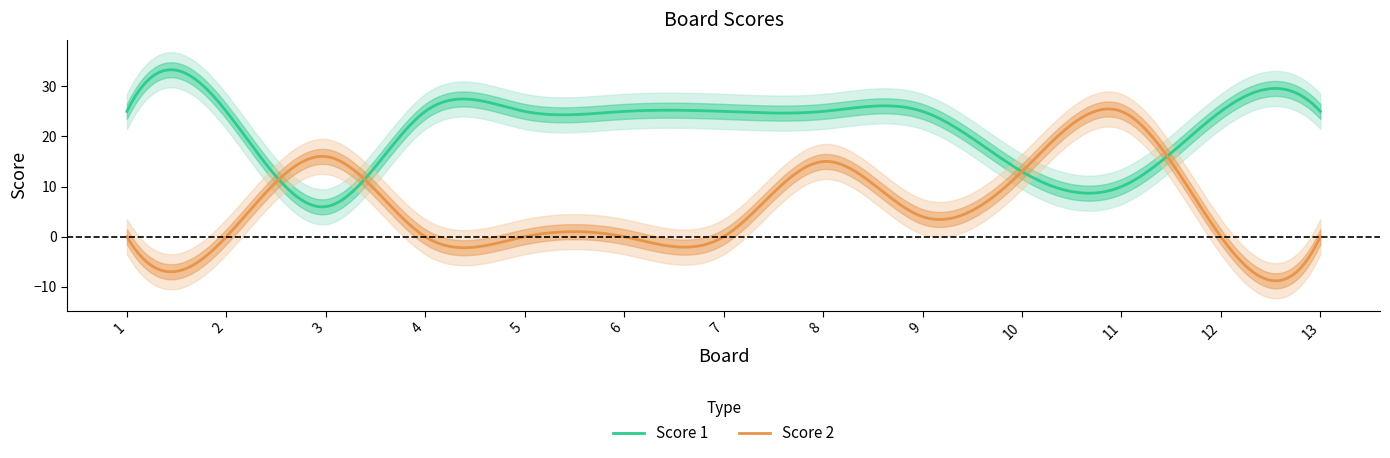

How many lines are shown in the chart?

2